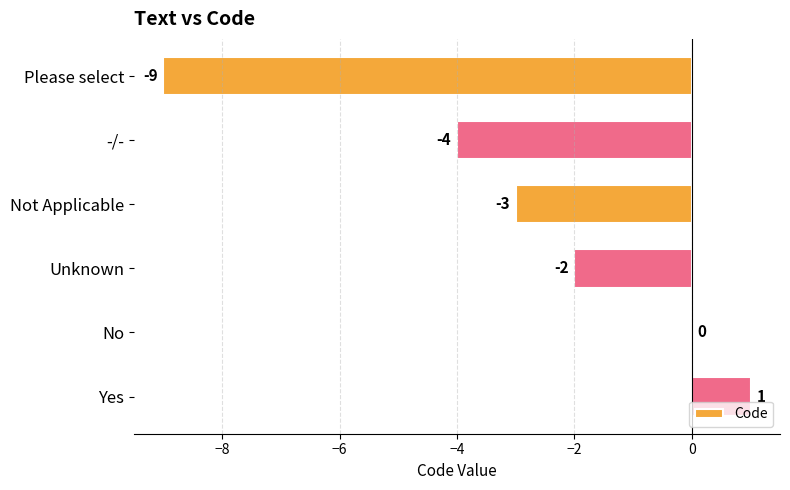

How many values are between -4 and 0?

4